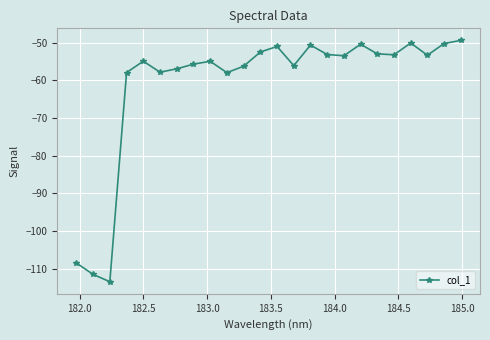

What is the sum of all values?

-1461.5